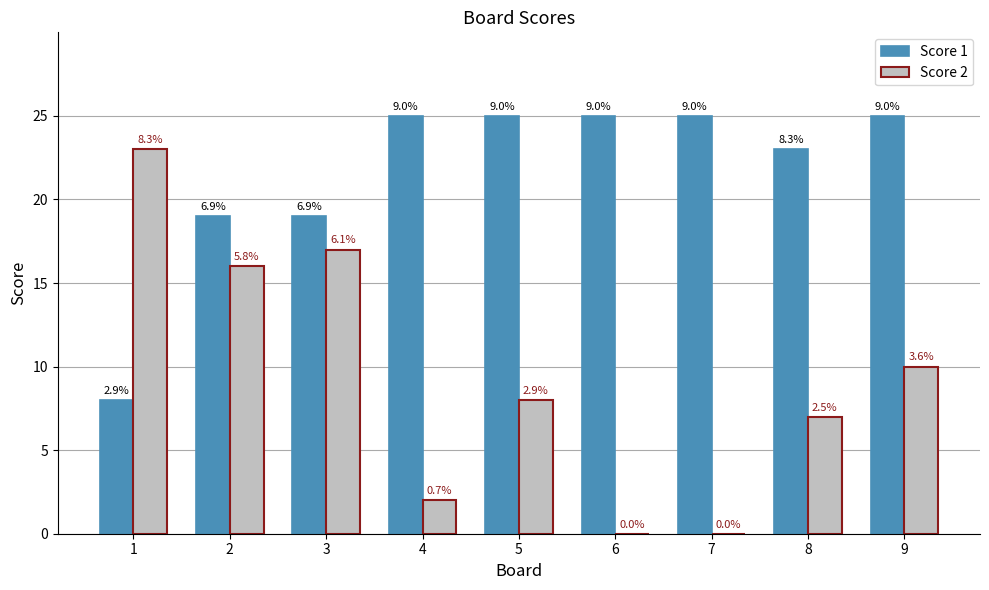

How many groups of bars are there?

9